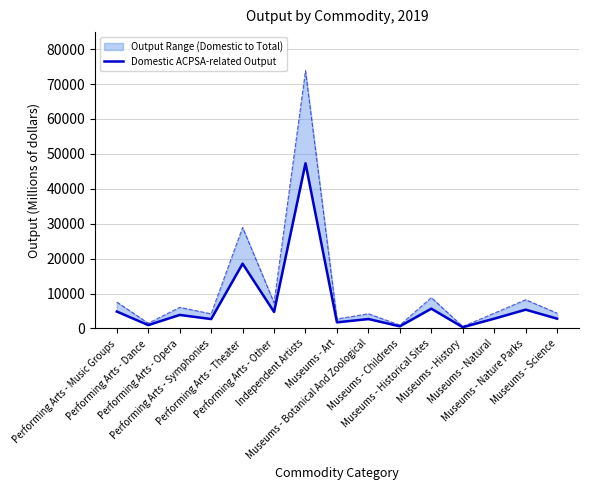

List the labels in order of value, largest first.

Independent Artists, Performing Arts - Theater, Museums - Historical Sites, Museums - Nature Parks, Performing Arts - Music Groups, Performing Arts - Other, Performing Arts - Opera, Museums - Natural, Museums - Science, Museums - Botanical And Zoological, Performing Arts - Symphonies, Museums - Art, Performing Arts - Dance, Museums - Childrens, Museums - History